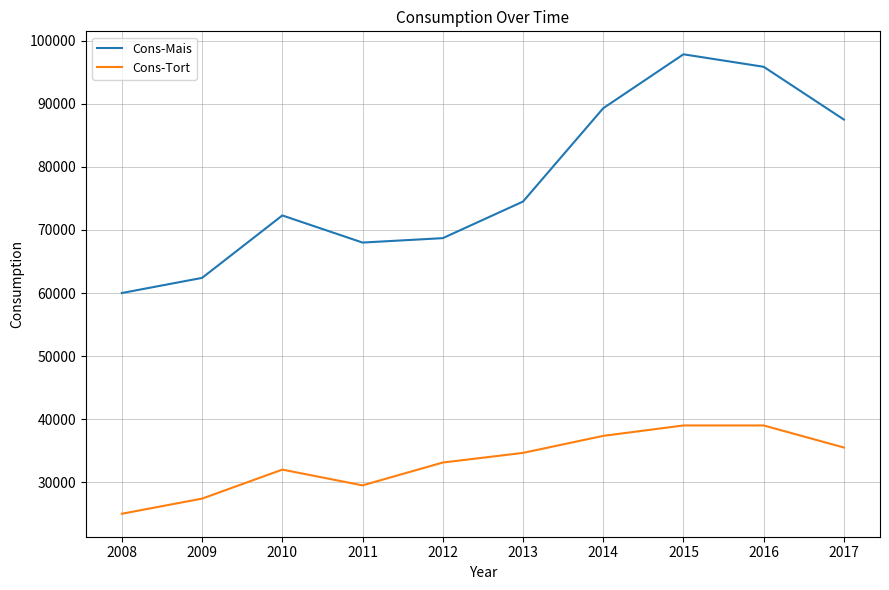

Which series has the largest total across all categories?

Cons-Mais